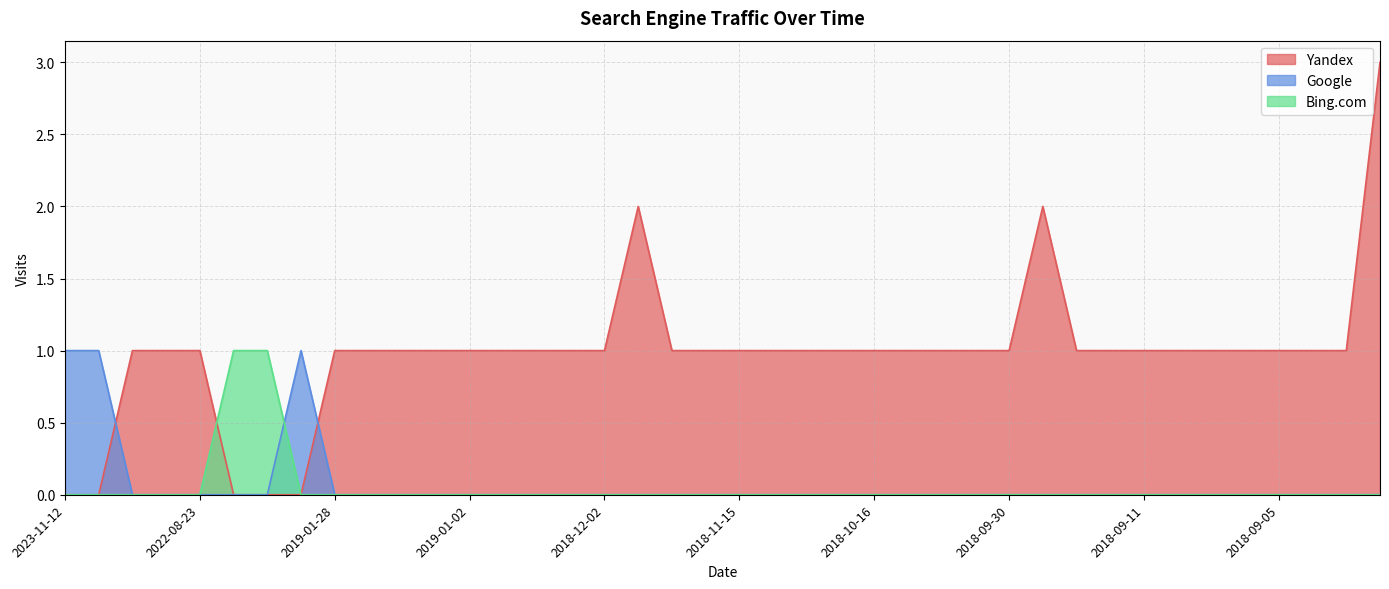

The Google series shows -1 at 2018-09-14. True or false?

False